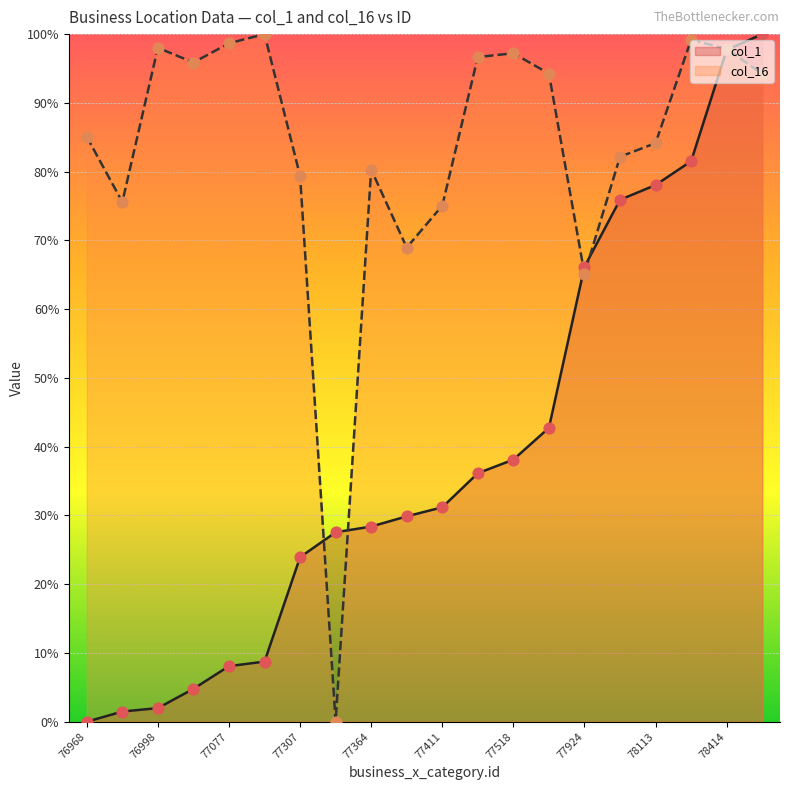

At which category is the sum across all series the highest?

78414